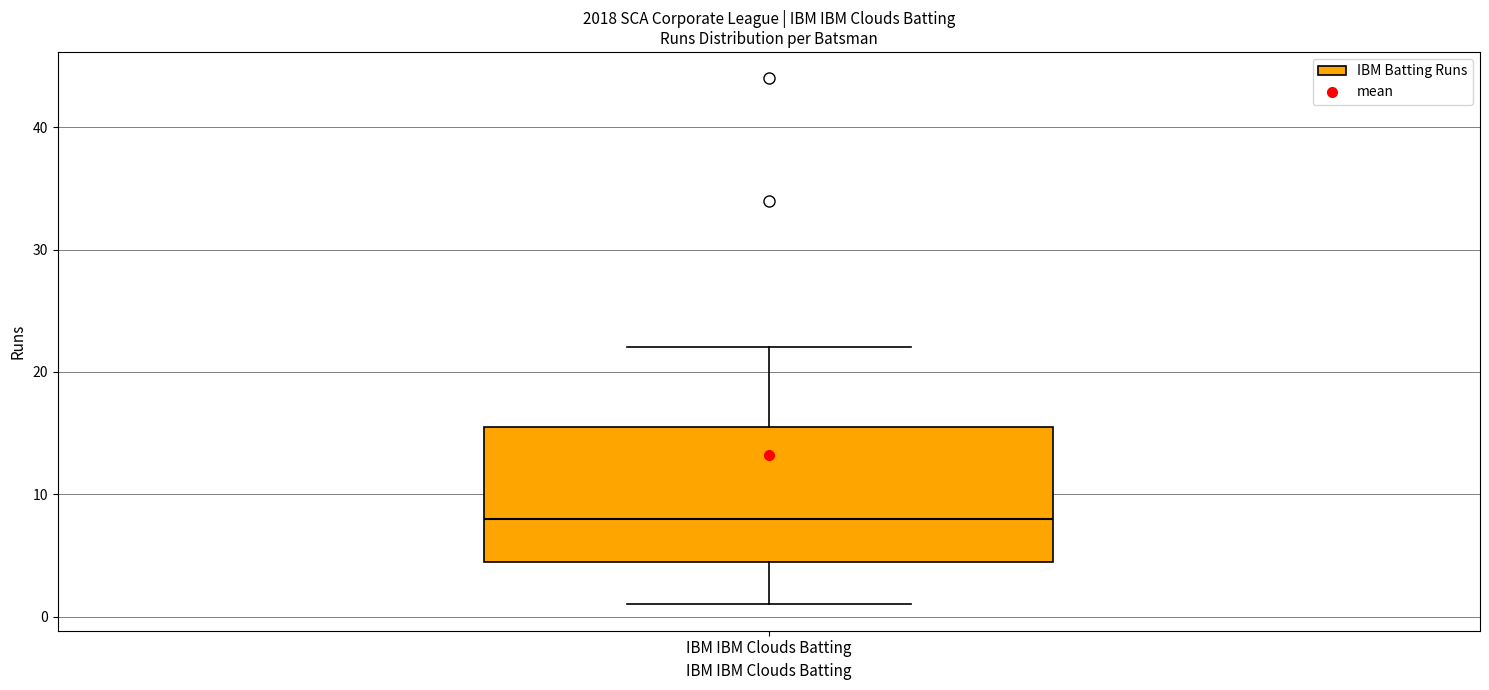

Transcribe this box plot: give where the median line is, the range the box spans, and where the two whiskers end, as read against the y-axis. The values are not printed on the chart, so give them approximately, as read against the axis.

median 8, box 5 to 16, whiskers 1 to 22